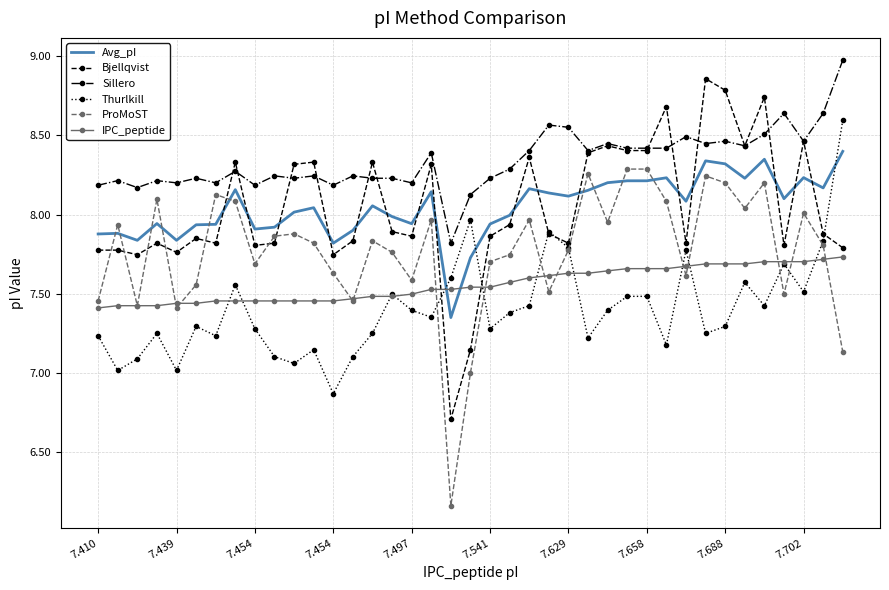

What are all the series names shown in the legend?

Avg_pI, Bjellqvist, Sillero, Thurlkill, ProMoST, IPC_peptide